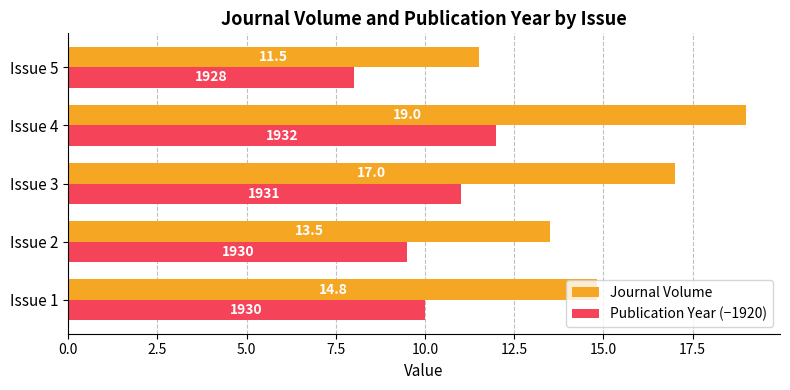

At which category is the sum across all series the highest?

Issue 4